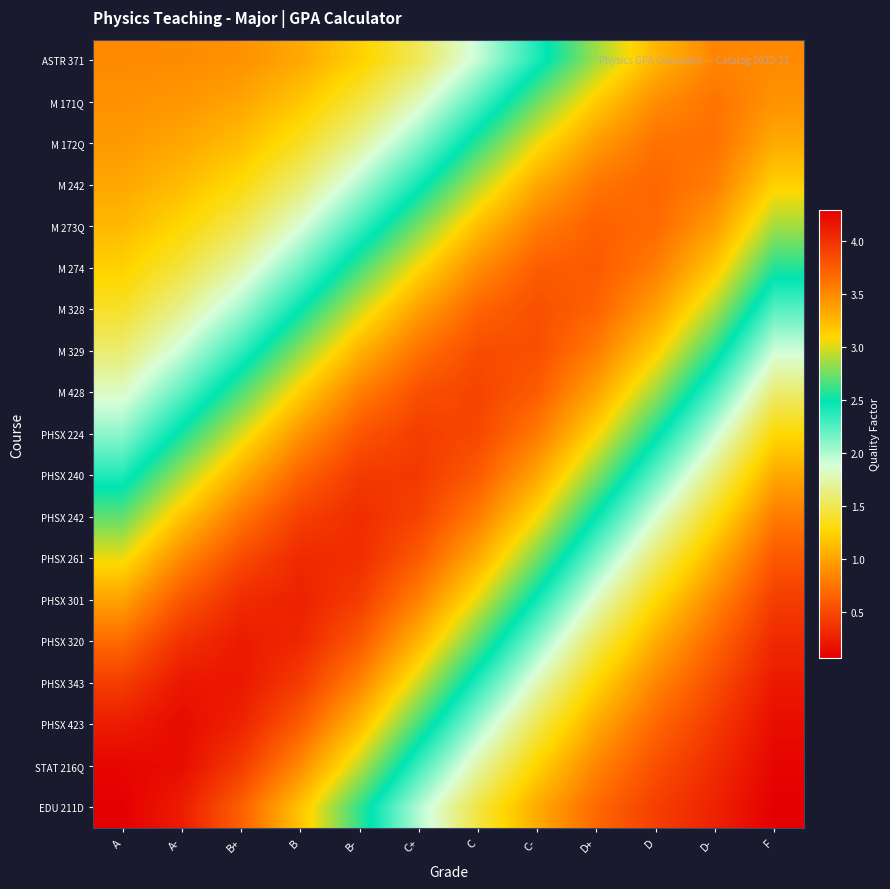

At which category is the sum across all series the highest?

B-